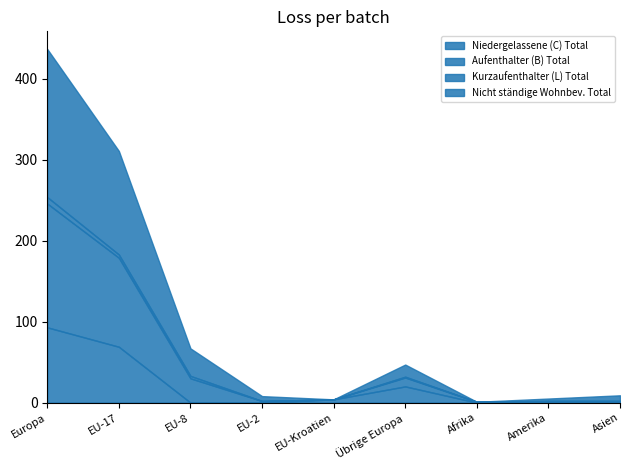

Reading left to right, transcribe all the data shown in this chart.

Niedergelassene (C) Total: Europa=93	EU-17=69	EU-8=0	EU-2=0	EU-Kroatien=4	Übrige Europa=20	Afrika=0	Amerika=0	Asien=0
Aufenthalter (B) Total: Europa=153	EU-17=110	EU-8=30	EU-2=2	EU-Kroatien=0	Übrige Europa=11	Afrika=1	Amerika=2	Asien=2
Kurzaufenthalter (L) Total: Europa=8	EU-17=4	EU-8=3	EU-2=0	EU-Kroatien=0	Übrige Europa=1	Afrika=0	Amerika=0	Asien=0
Nicht ständige Wohnbev. Total: Europa=183	EU-17=128	EU-8=34	EU-2=6	EU-Kroatien=0	Übrige Europa=15	Afrika=0	Amerika=3	Asien=7